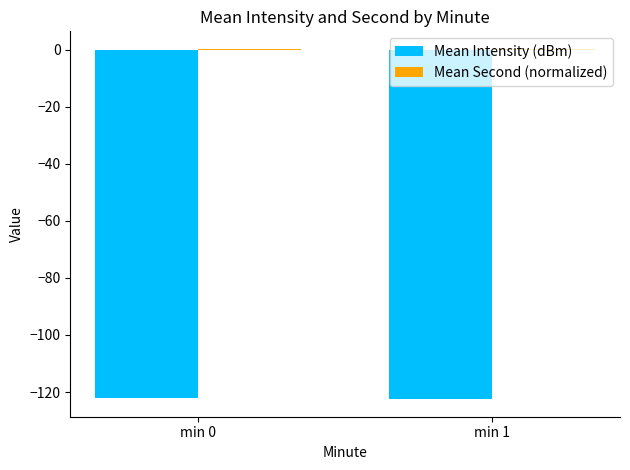

How many groups of bars are there?

2